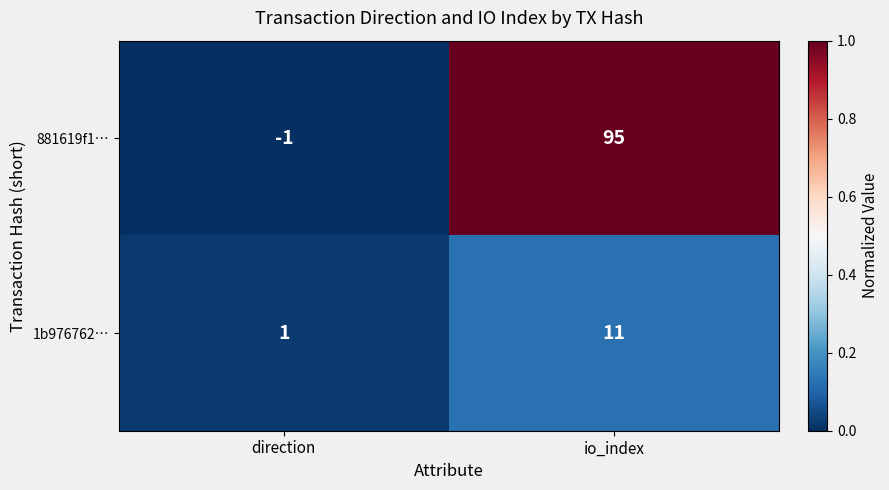

Reading left to right, extract all data points from this chart.

881619f1…: -1	95
1b976762…: 1	11